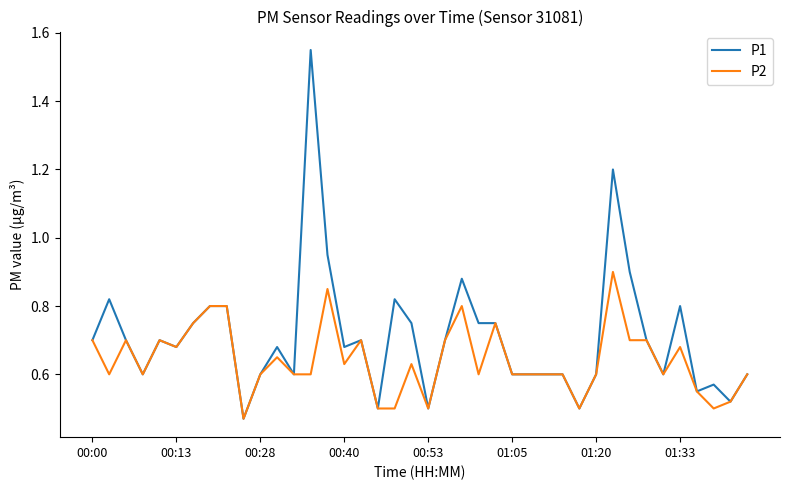

Which series has the largest total across all categories?

P1